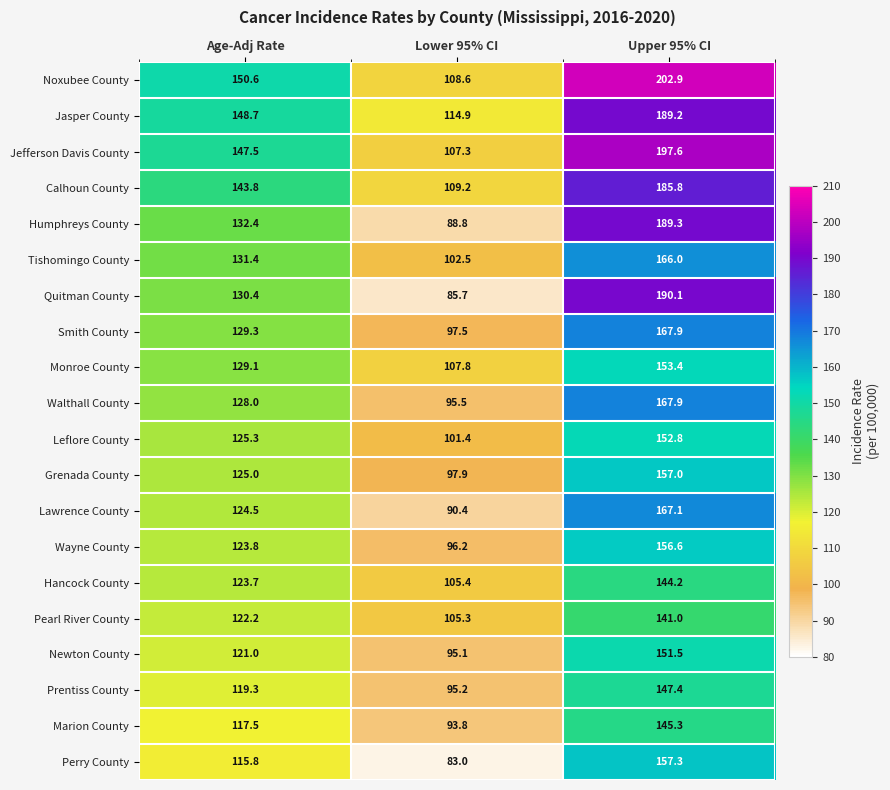

What is the sum of all Leflore County values?

379.5